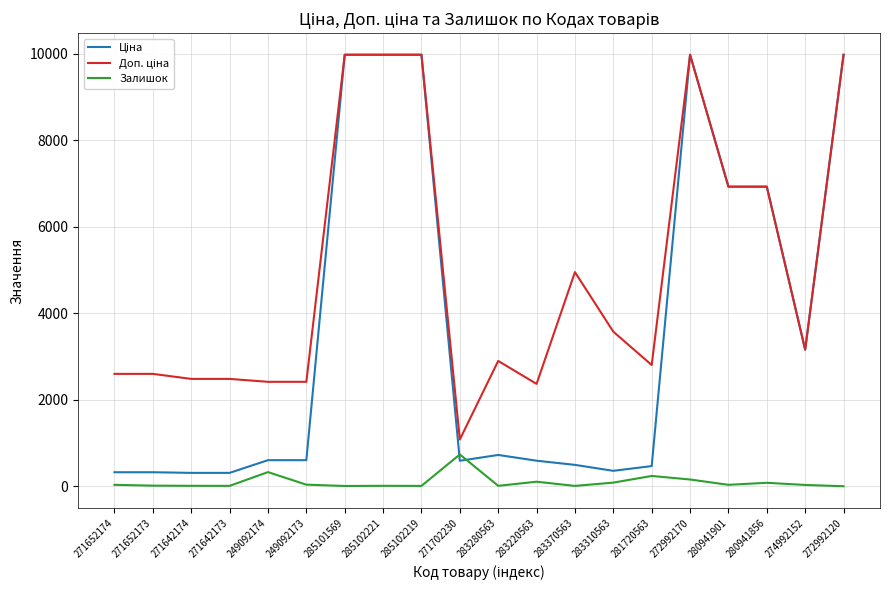

The Залишок series shows 239.0 at 281720563. True or false?

True